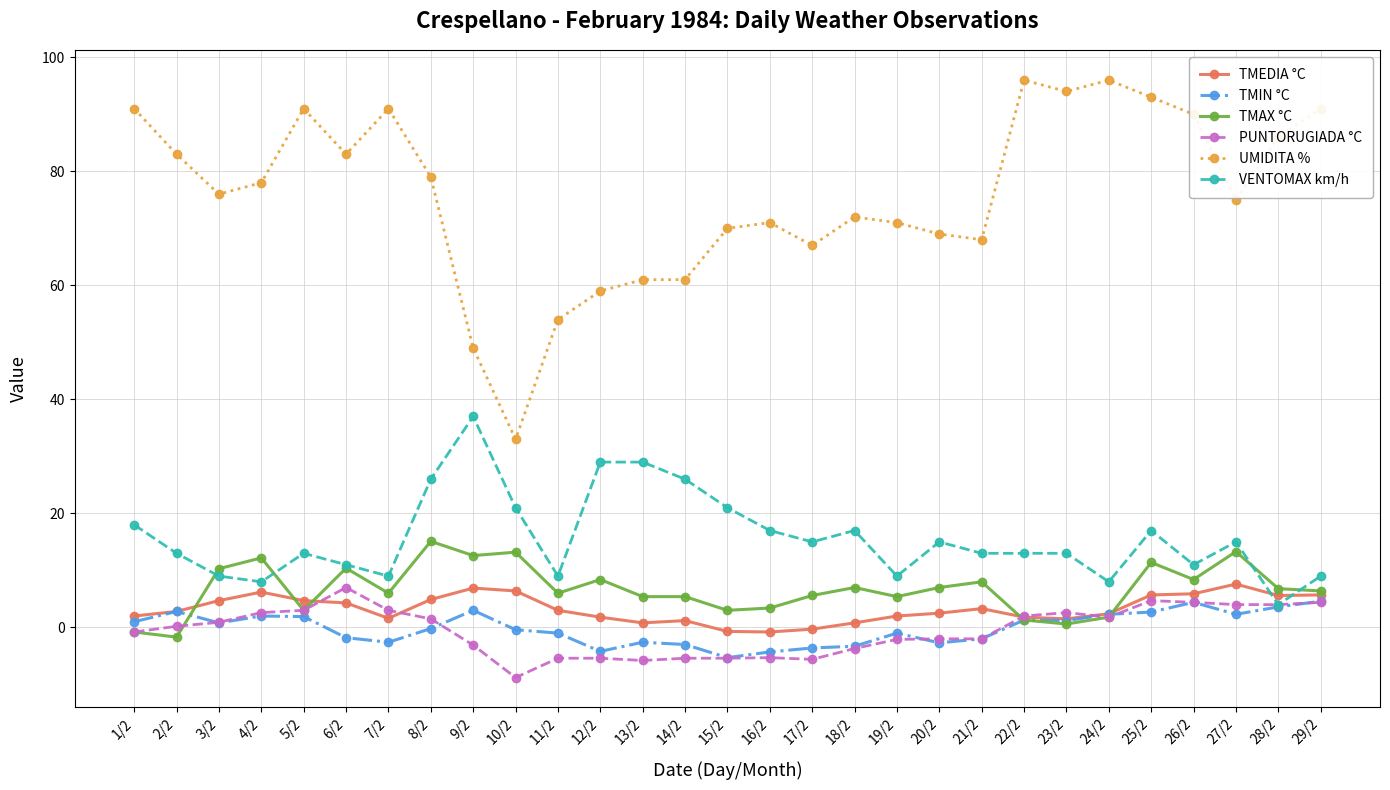

What position from the left is 16/2?

16